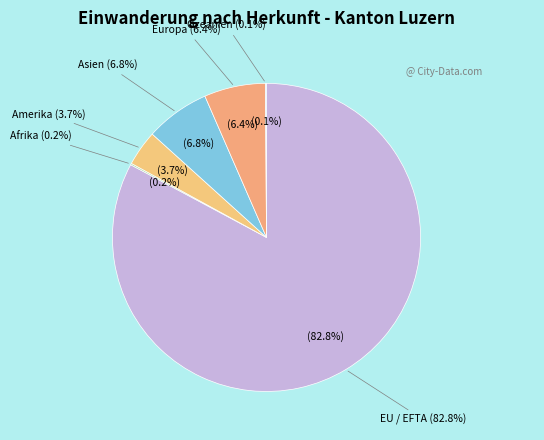

To the nearest percent, what is the difference between the Europa and Ozeanien slice percentages?

6%